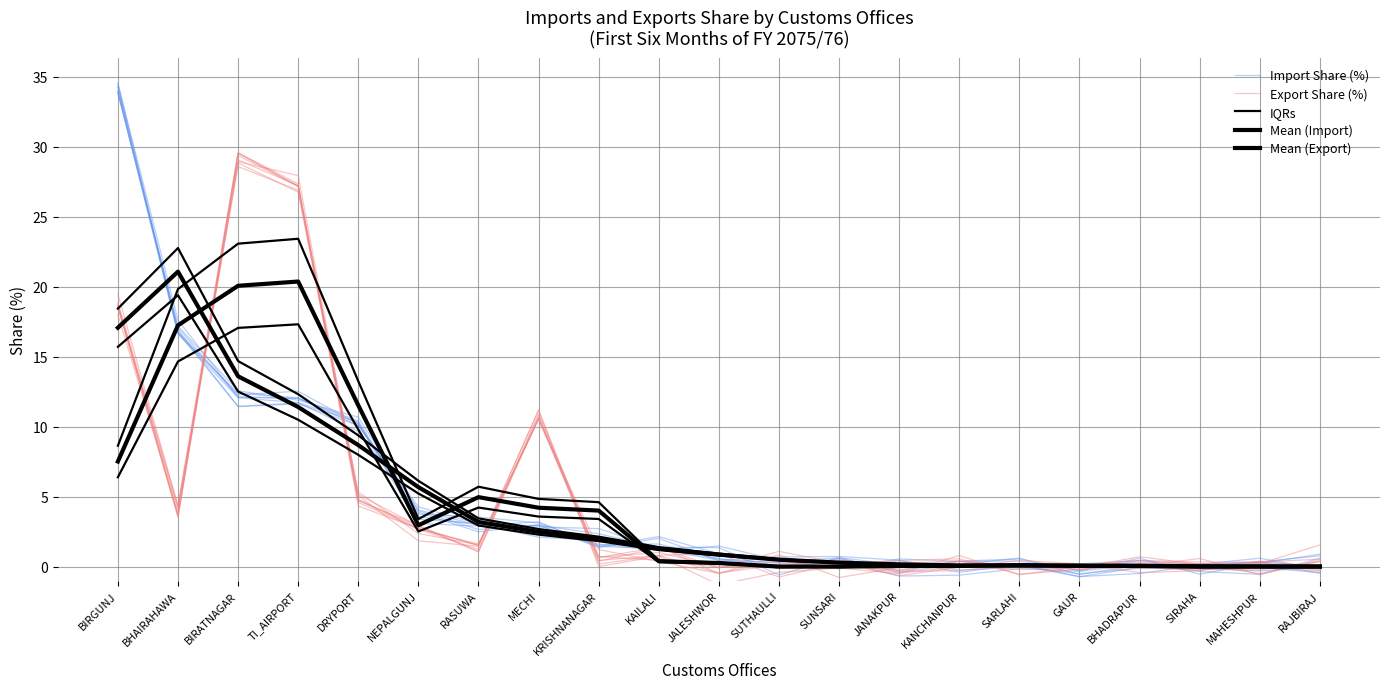

What is the sum of all Import Share (%) values?

99.2